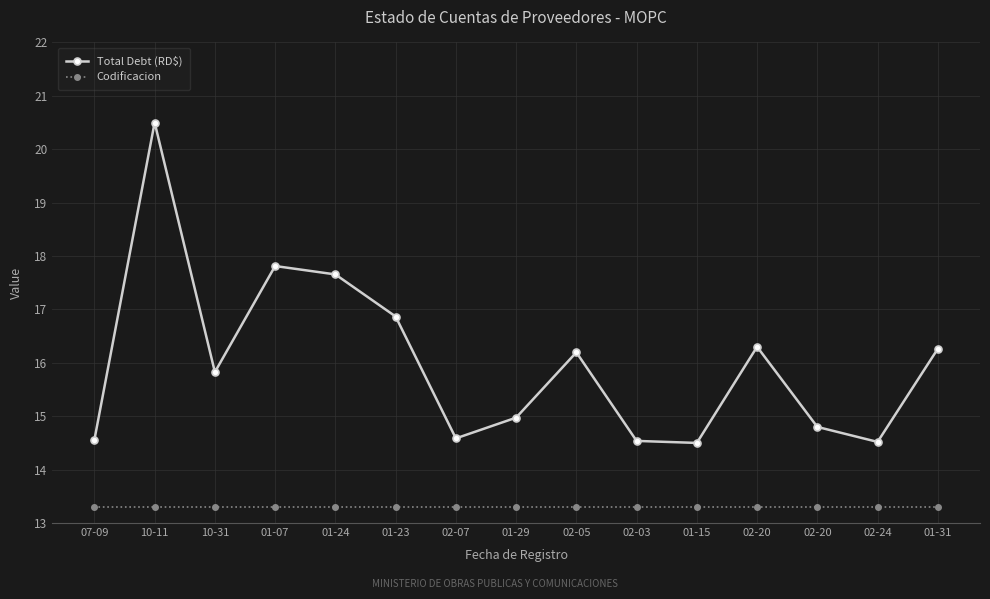

What is the sum of all Codificacion values?

199.5